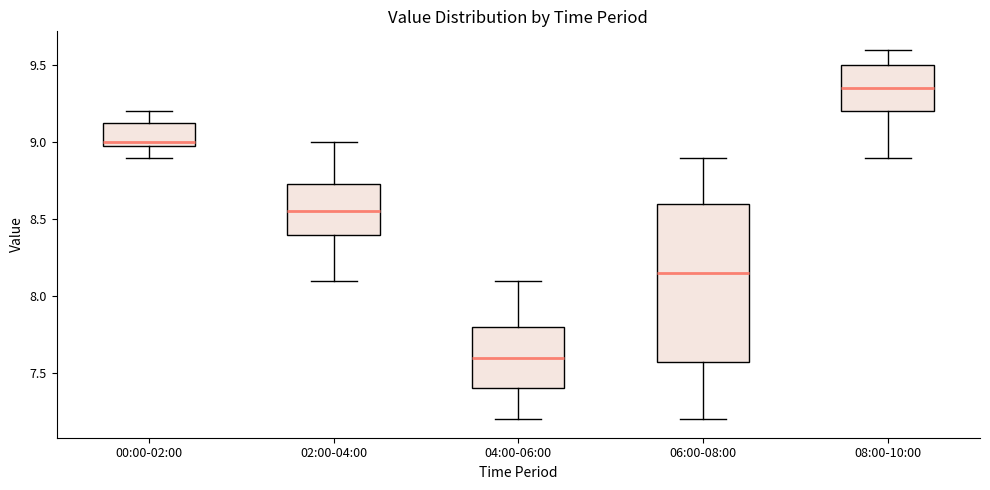

Where is the lower edge of the box for 02:00-04:00 on the y-axis? The values are not printed on the chart, so give them approximately, as read against the axis.

8.40